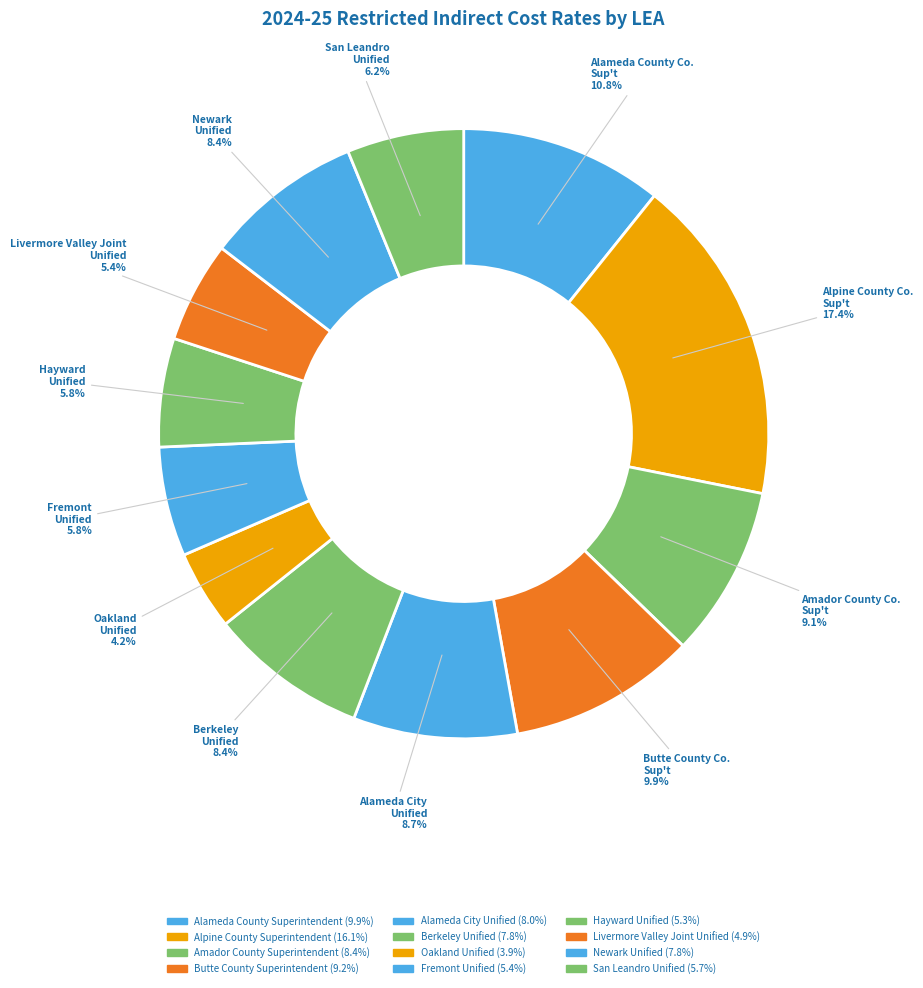

How many slices are in this pie chart?

12